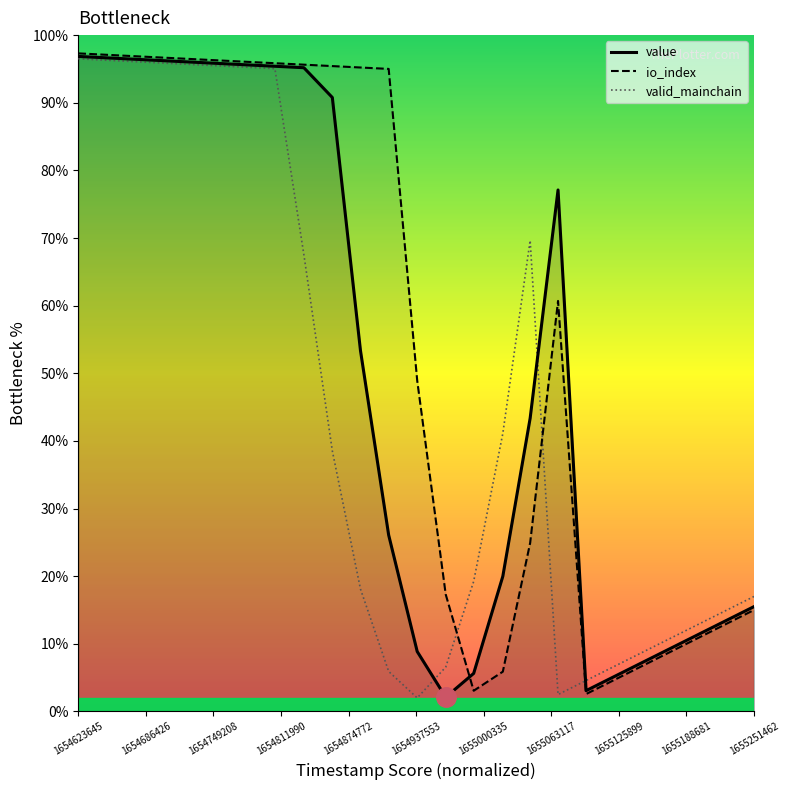

Rank the series by their average value, from highest to lowest.

io_index, value, valid_mainchain